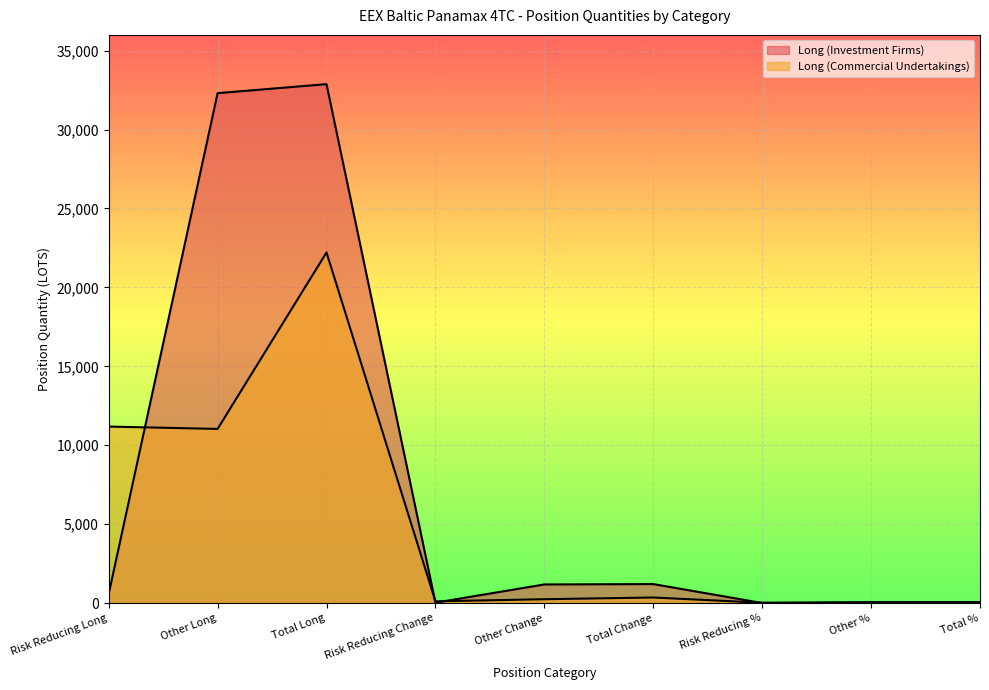

What is the value of the Long (Investment Firms) point at the 3rd from the left?

32878.7